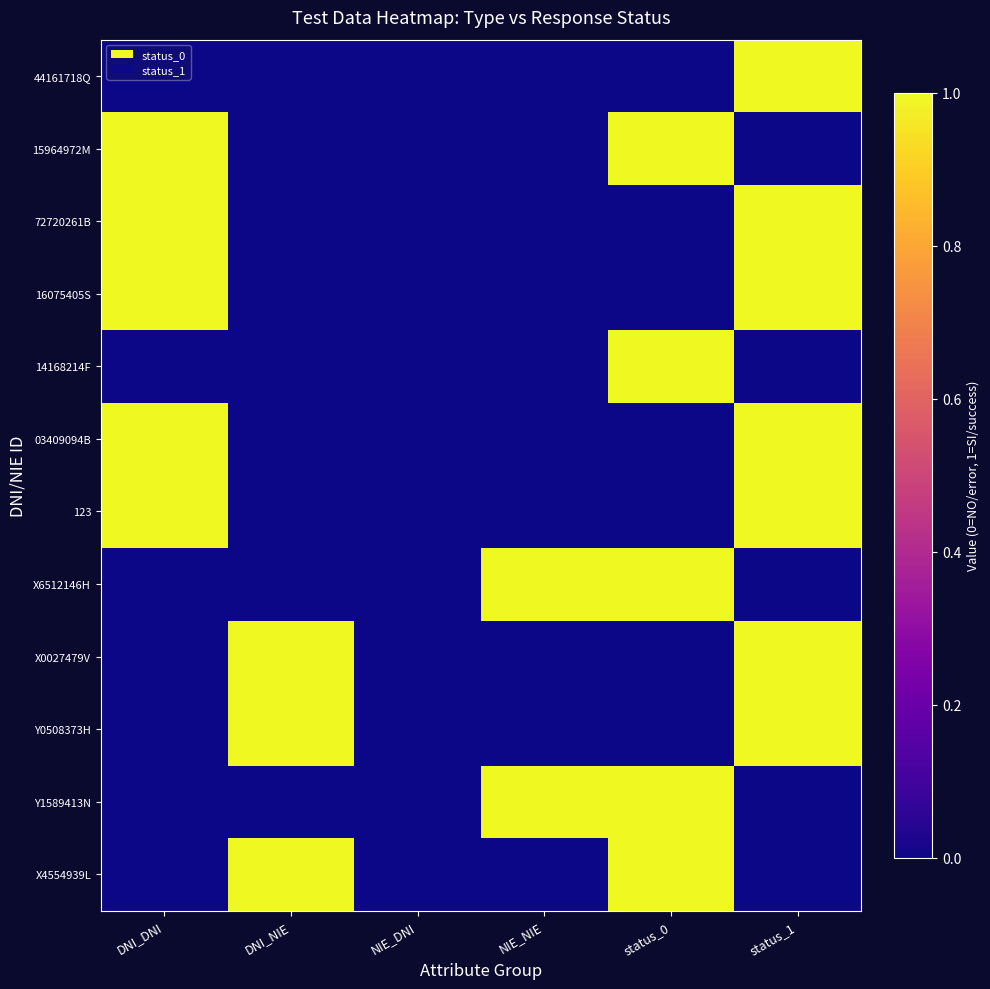

At which category is the sum across all series the highest?

status_1